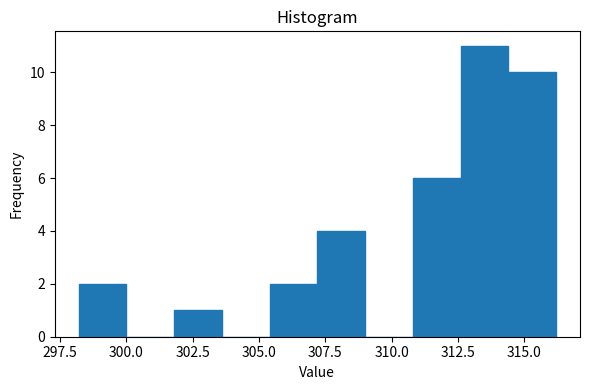

Around what value on the x-axis is the tallest bar? Give the approximate position of its centre, as read against the axis.

313.5